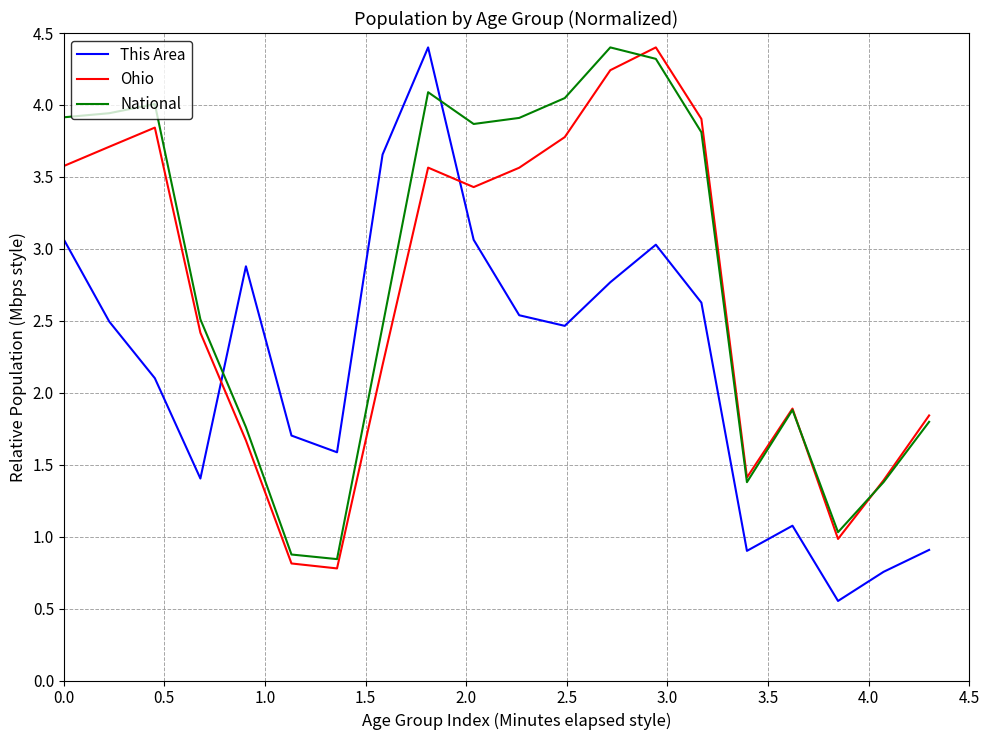

Which series has the widest spread of values?

This Area